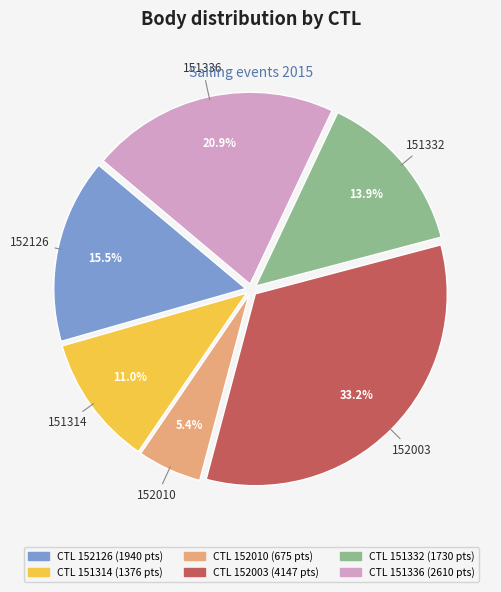

Rank the categories by value from lowest to highest.

152010, 151314, 151332, 152126, 151336, 152003